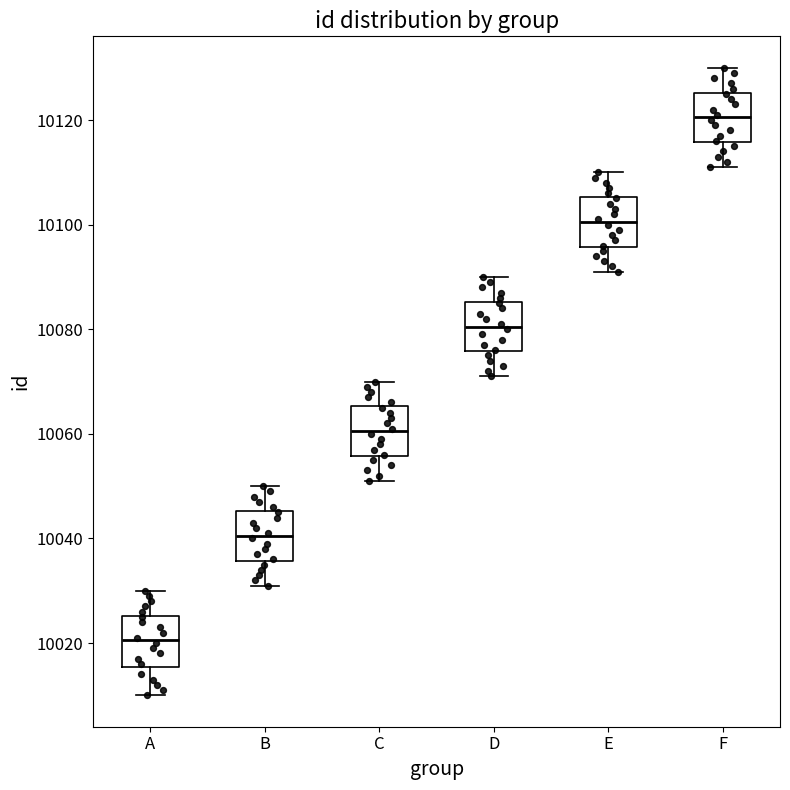

Reading left to right, read every box against the y-axis: the position of its median line, the range the box covers, and the ends of its whiskers. The values are not printed on the chart, so give them approximately, as read against the axis.

A: median 10020, box 10016 to 10026, whiskers 10010 to 10030
B: median 10040, box 10036 to 10046, whiskers 10032 to 10050
C: median 10060, box 10056 to 10066, whiskers 10052 to 10070
D: median 10080, box 10076 to 10086, whiskers 10072 to 10090
E: median 10100, box 10096 to 10106, whiskers 10092 to 10110
F: median 10120, box 10116 to 10126, whiskers 10112 to 10130